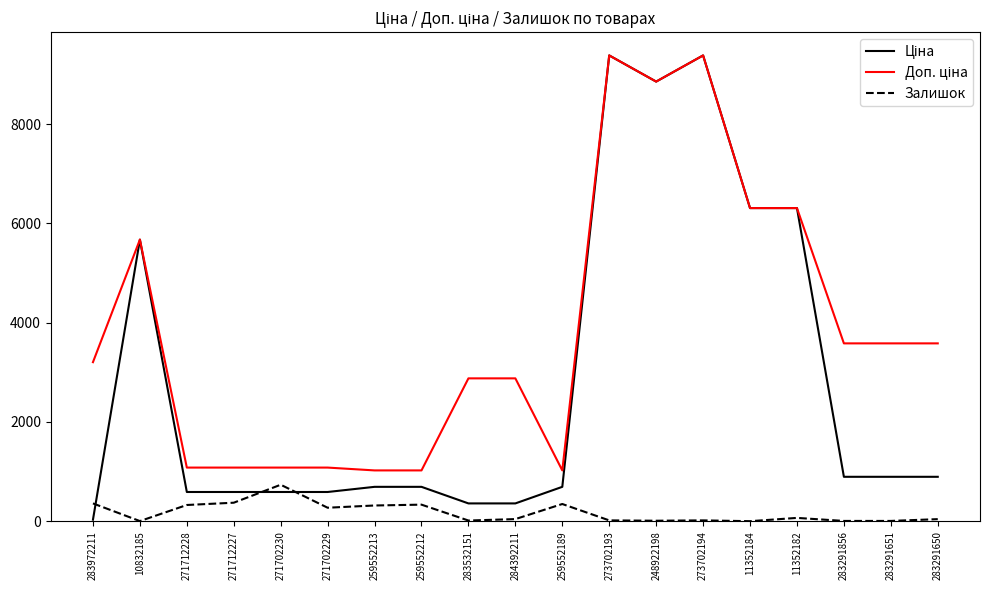

The Залишок series shows 273.0 at 271702229. True or false?

True